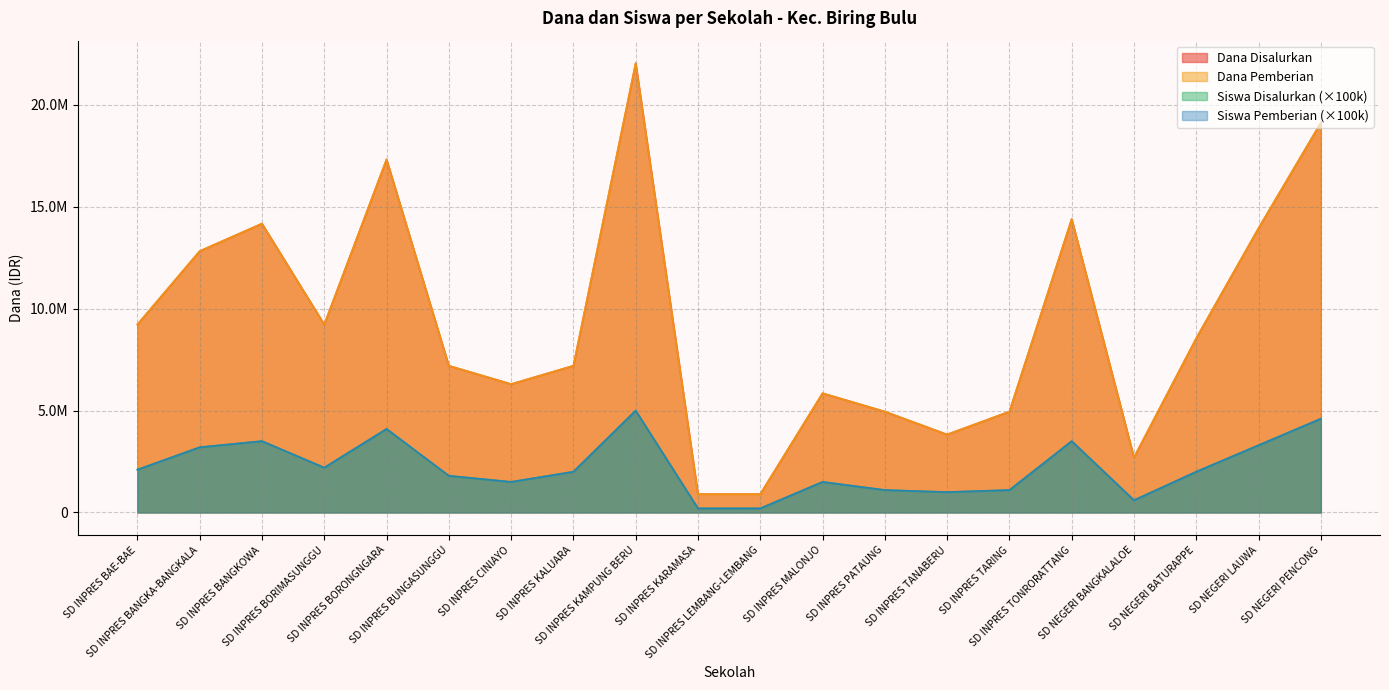

True or false: Siswa Pemberian and Siswa Disalurkan intersect in this chart.

False